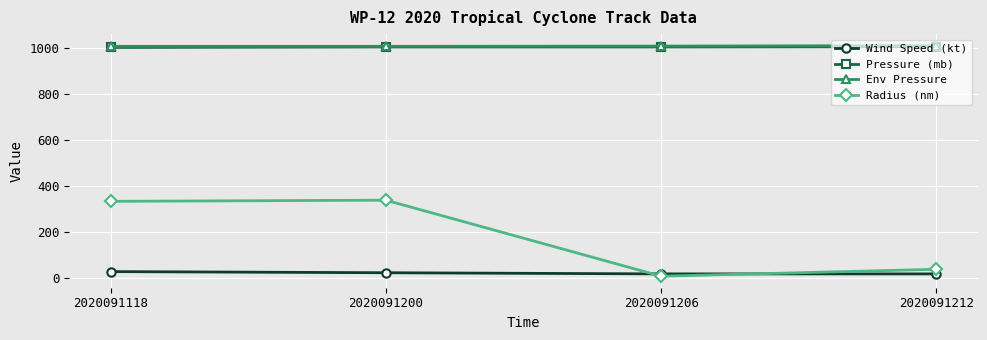

Is it true that Pressure (mb) equals 1005 at 2020091206?

True